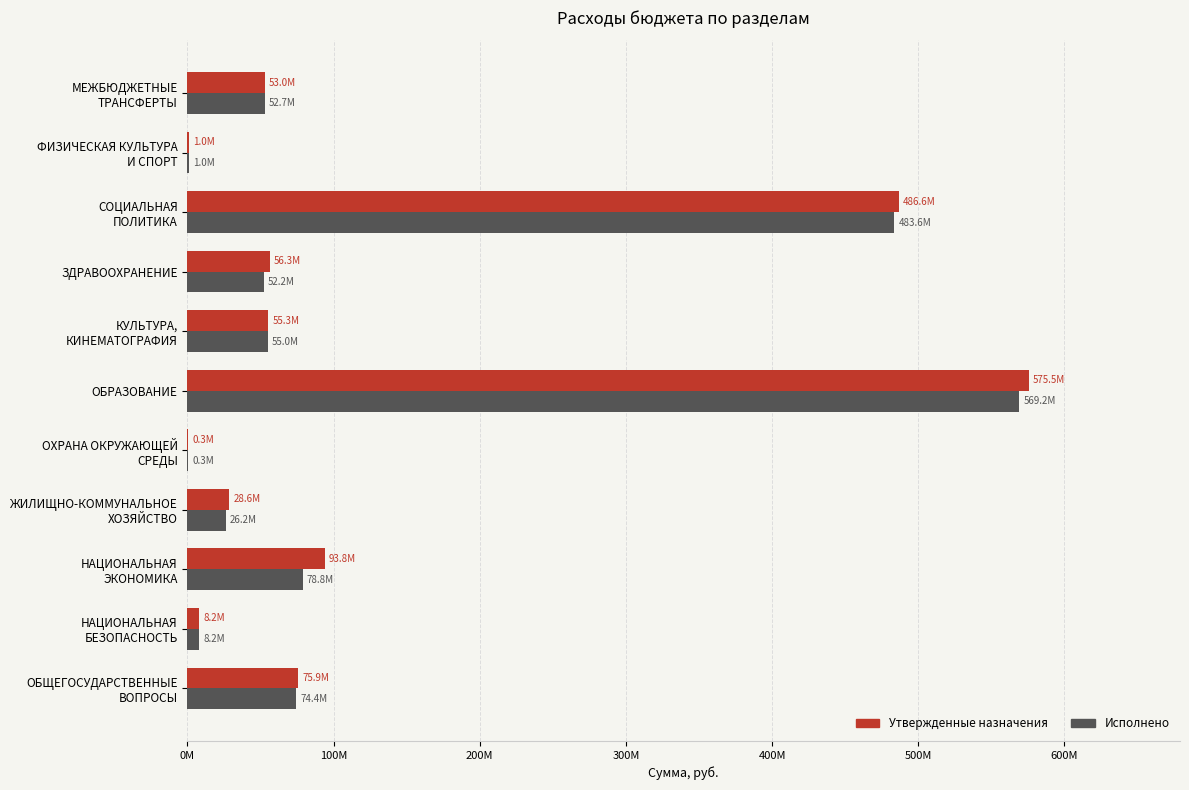

What are all the series names shown in the legend?

Утвержденные назначения, Исполнено